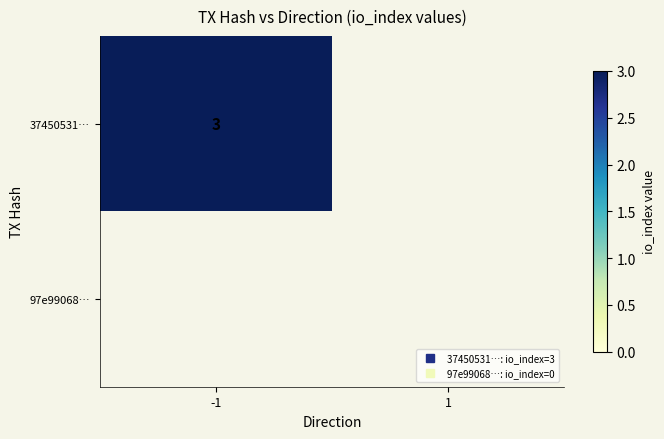

List the labels in order of 37450531… value, largest first.

-1, 1